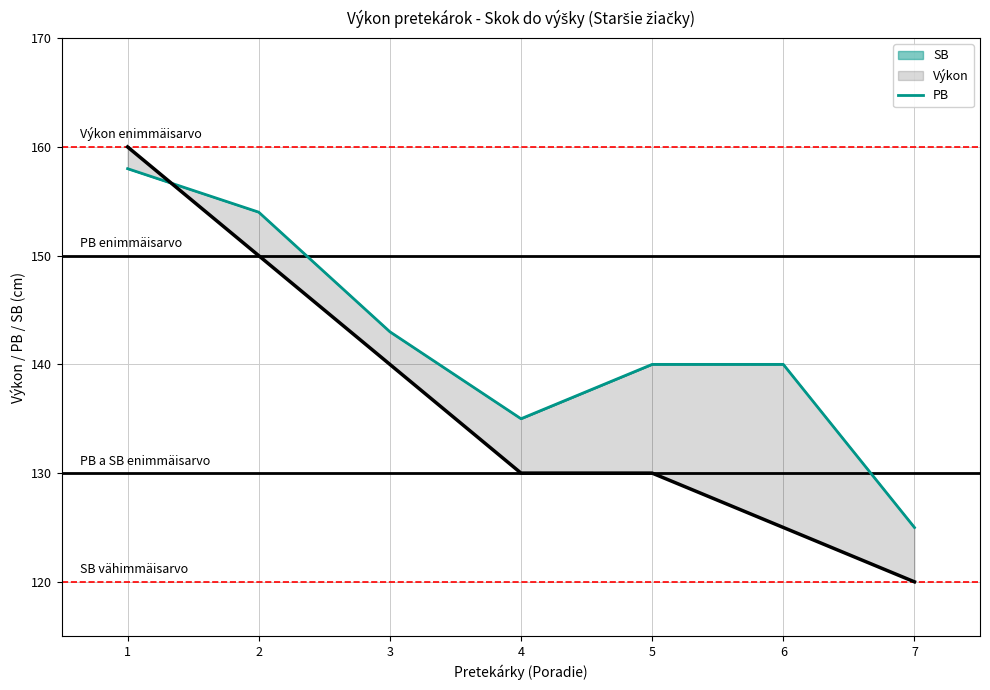

How many times do SB and Výkon cross each other?

1